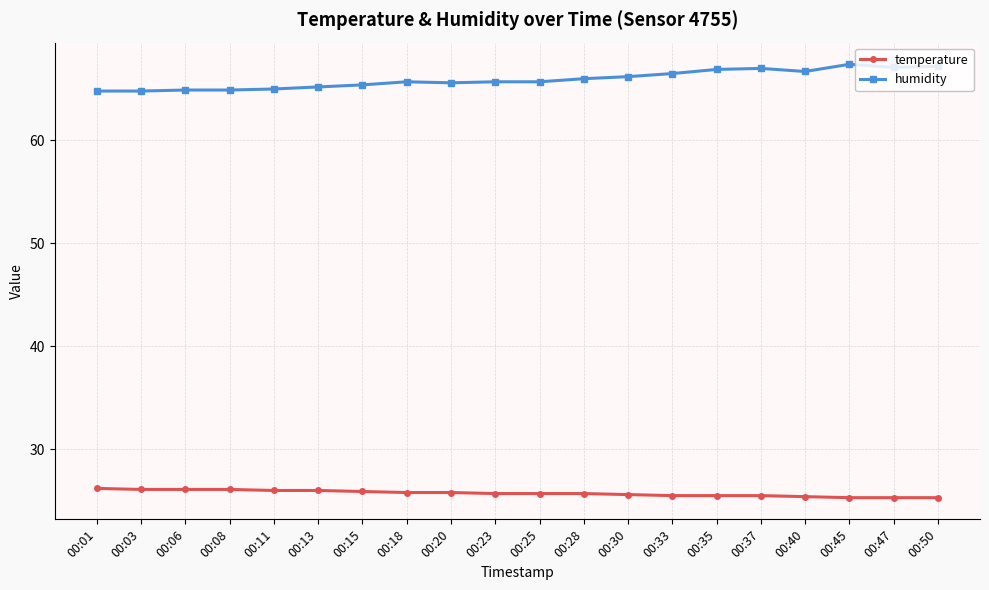

Which series has the largest range (max minus min)?

humidity